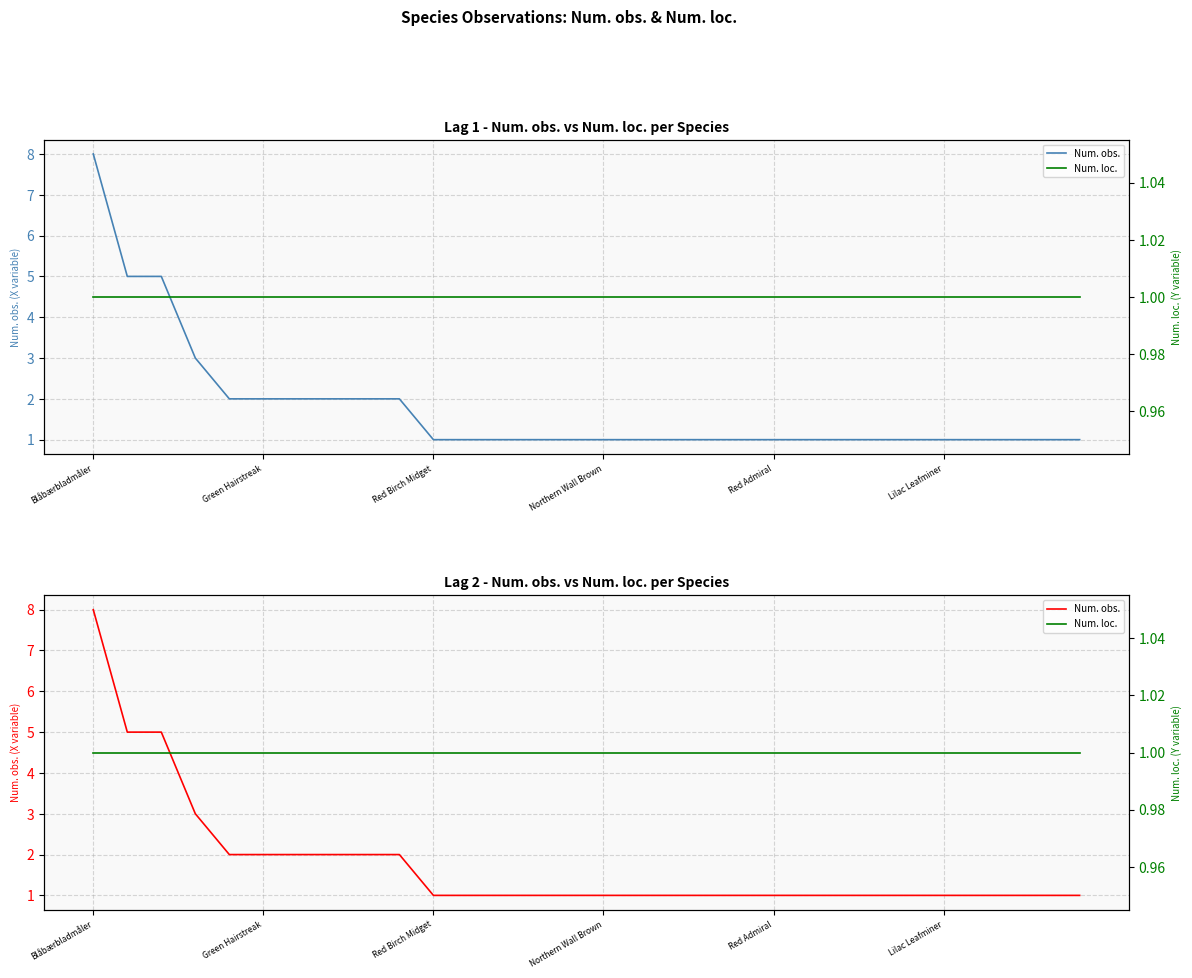

Rank the series by their average value, from lowest to highest.

Num. loc., Num. obs.